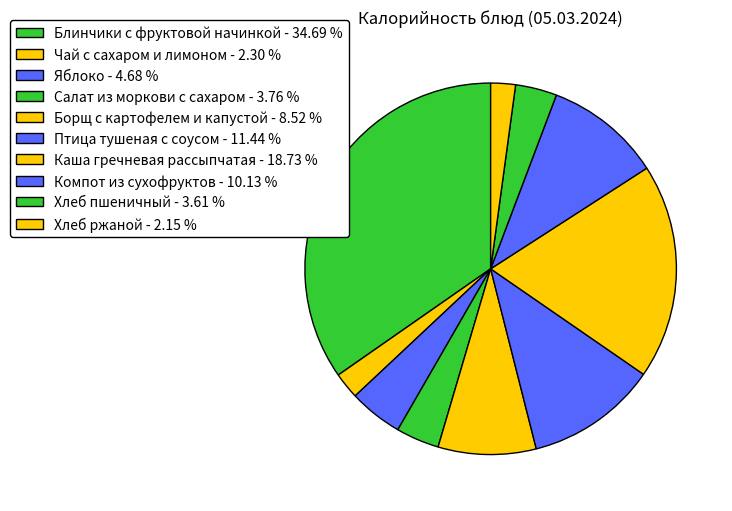

True or false: Блинчики с фруктовой начинкой accounts for 21% of the total.

False